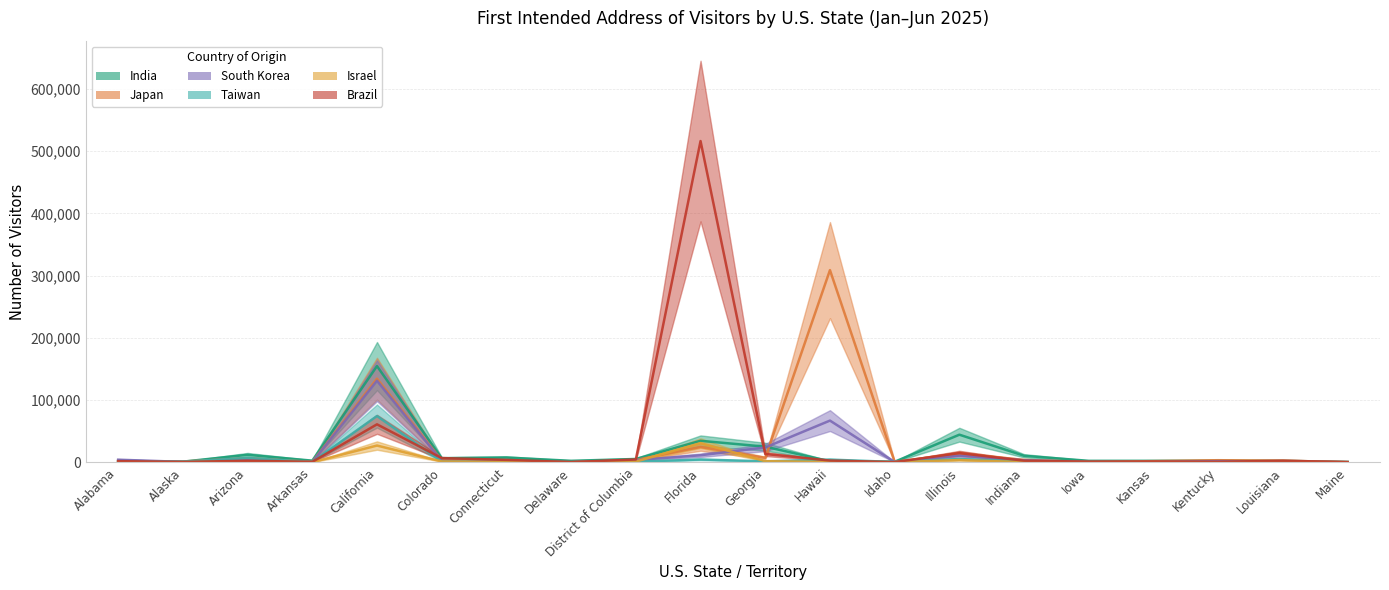

List the labels in order of India value, largest first.

California, Illinois, Florida, Georgia, Arizona, Indiana, Connecticut, Colorado, District of Columbia, Arkansas, Kentucky, Delaware, Kansas, Iowa, Alabama, Louisiana, Hawaii, Alaska, Idaho, Maine